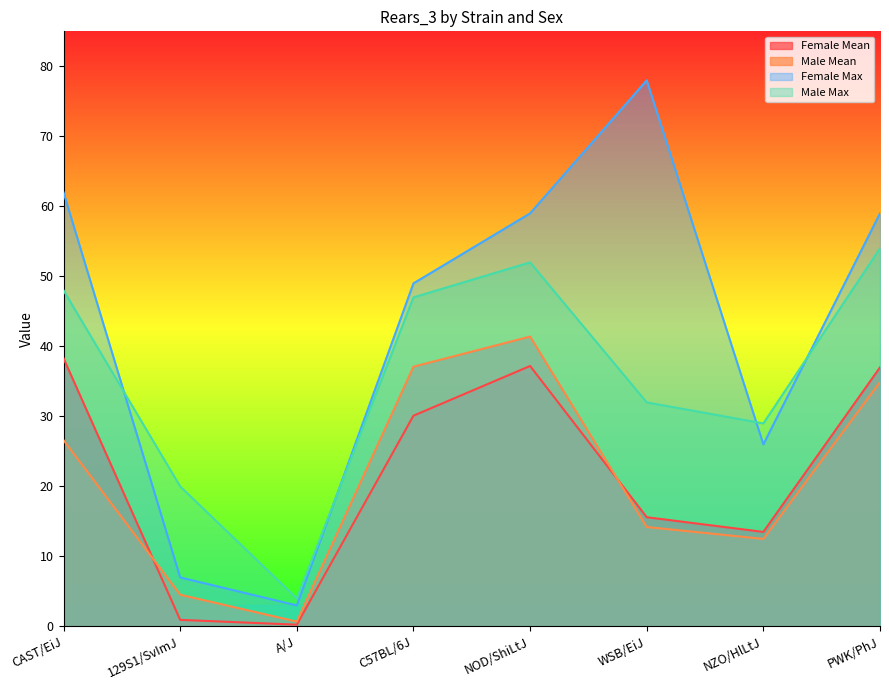

What position from the left is 129S1/SvImJ?

2